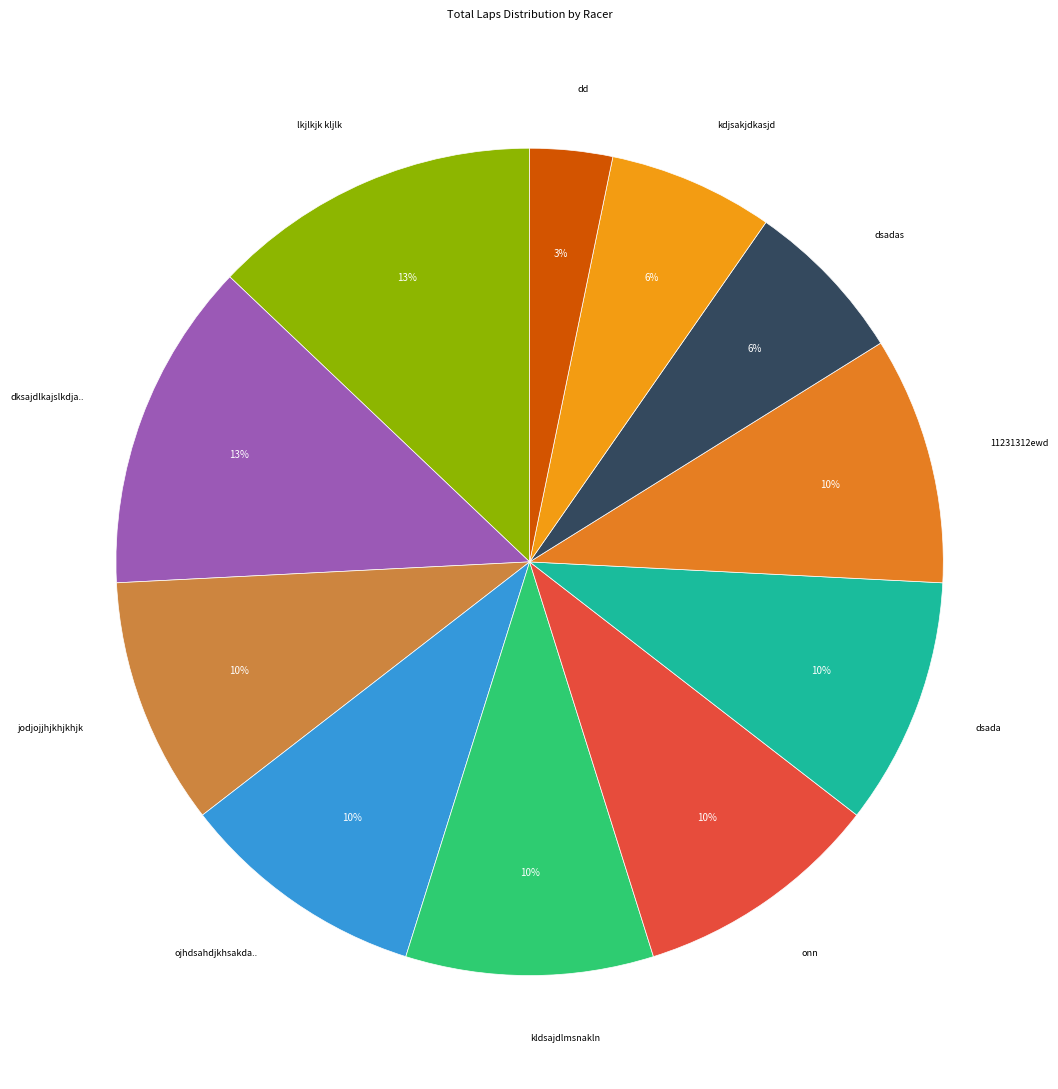

True or false: kldsajdlmsnakln accounts for 1% of the total.

False